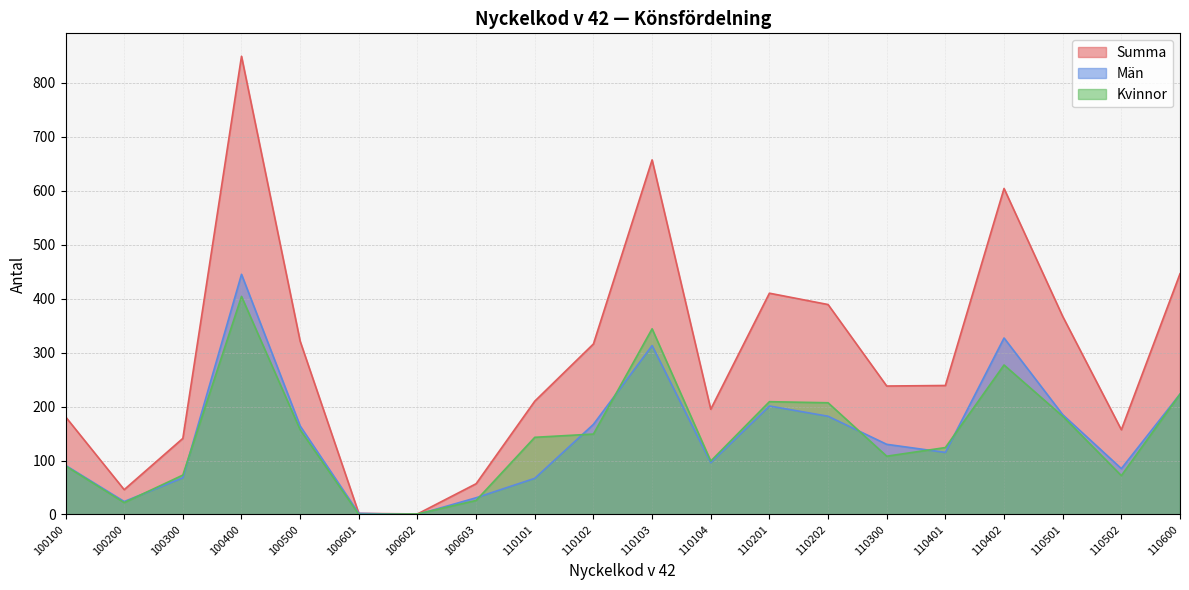

What is the sum of the Kvinnor values at 110102 and 100300?

222